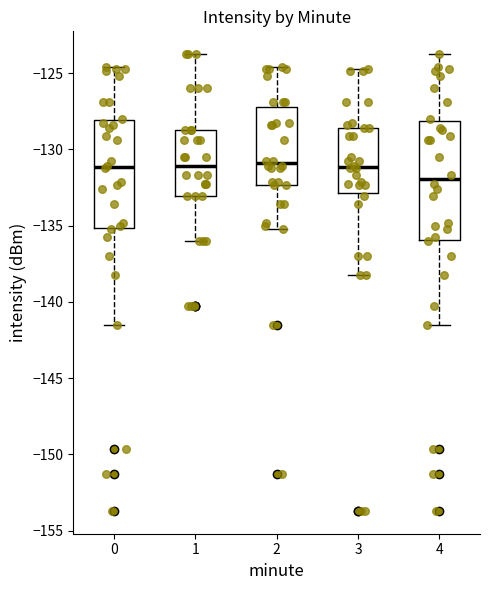

Comparing the boxes themselves (not the whiskers), which one is the tallest?

4